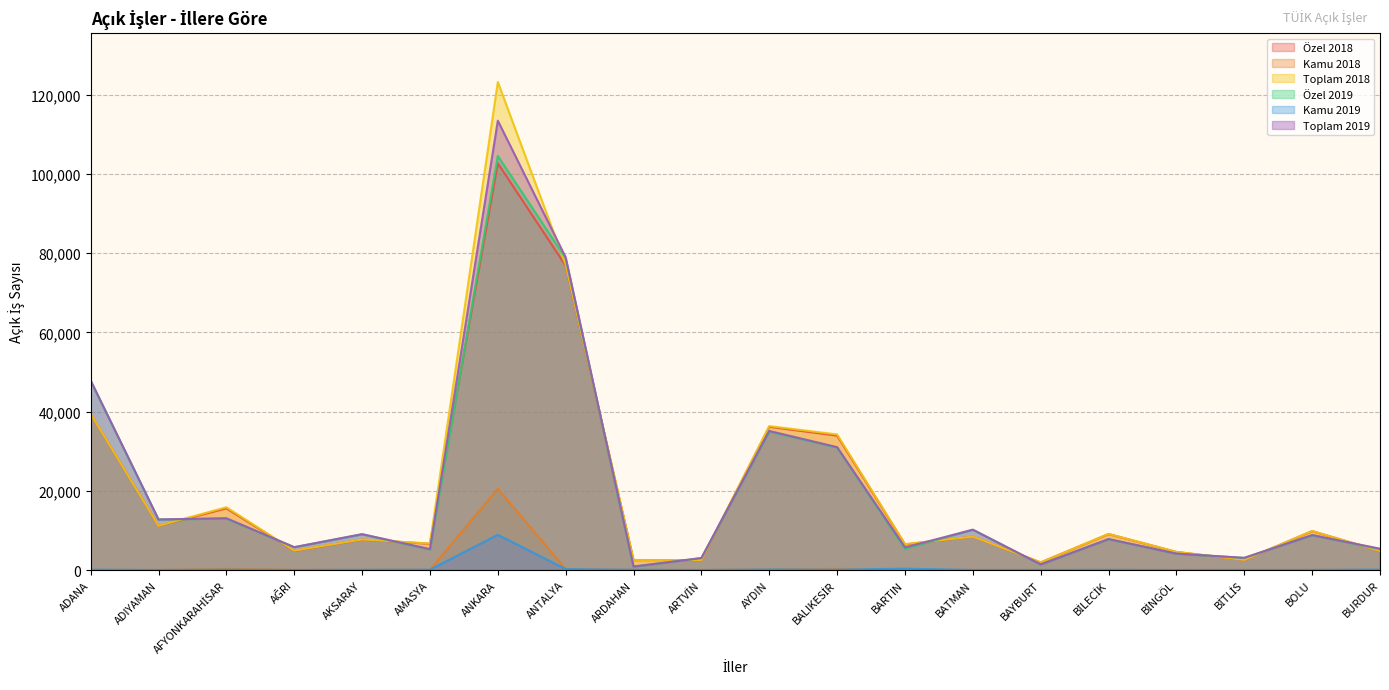

How many intersections are there between Kamu 2018 and Kamu 2019?

8